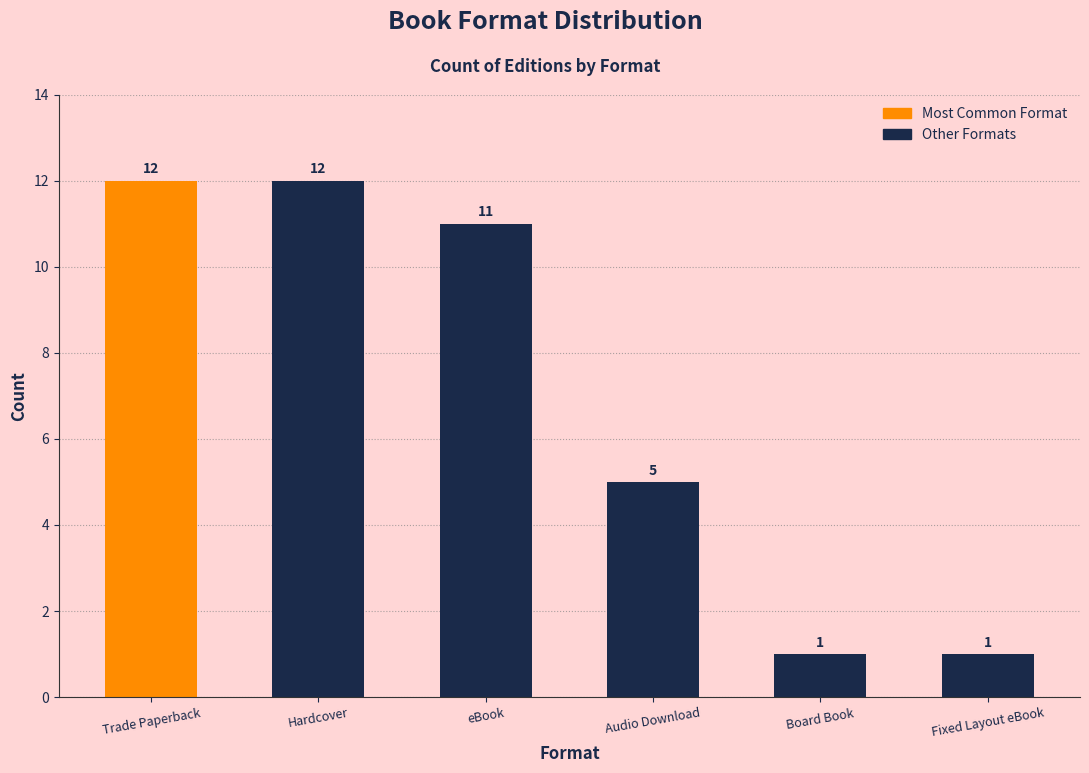

What position from the right is Fixed Layout eBook?

1